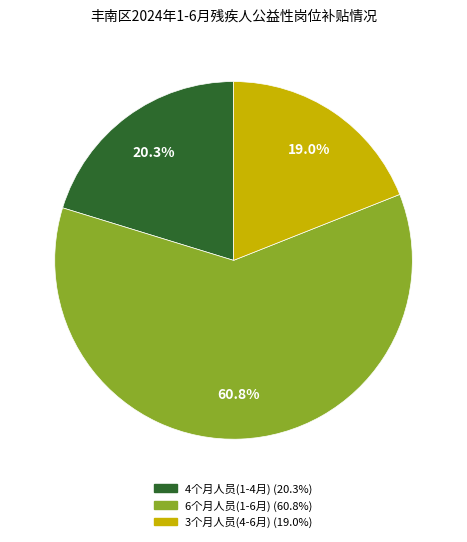

Which slice is the largest?

6个月人员(1-6月) (60.8%)